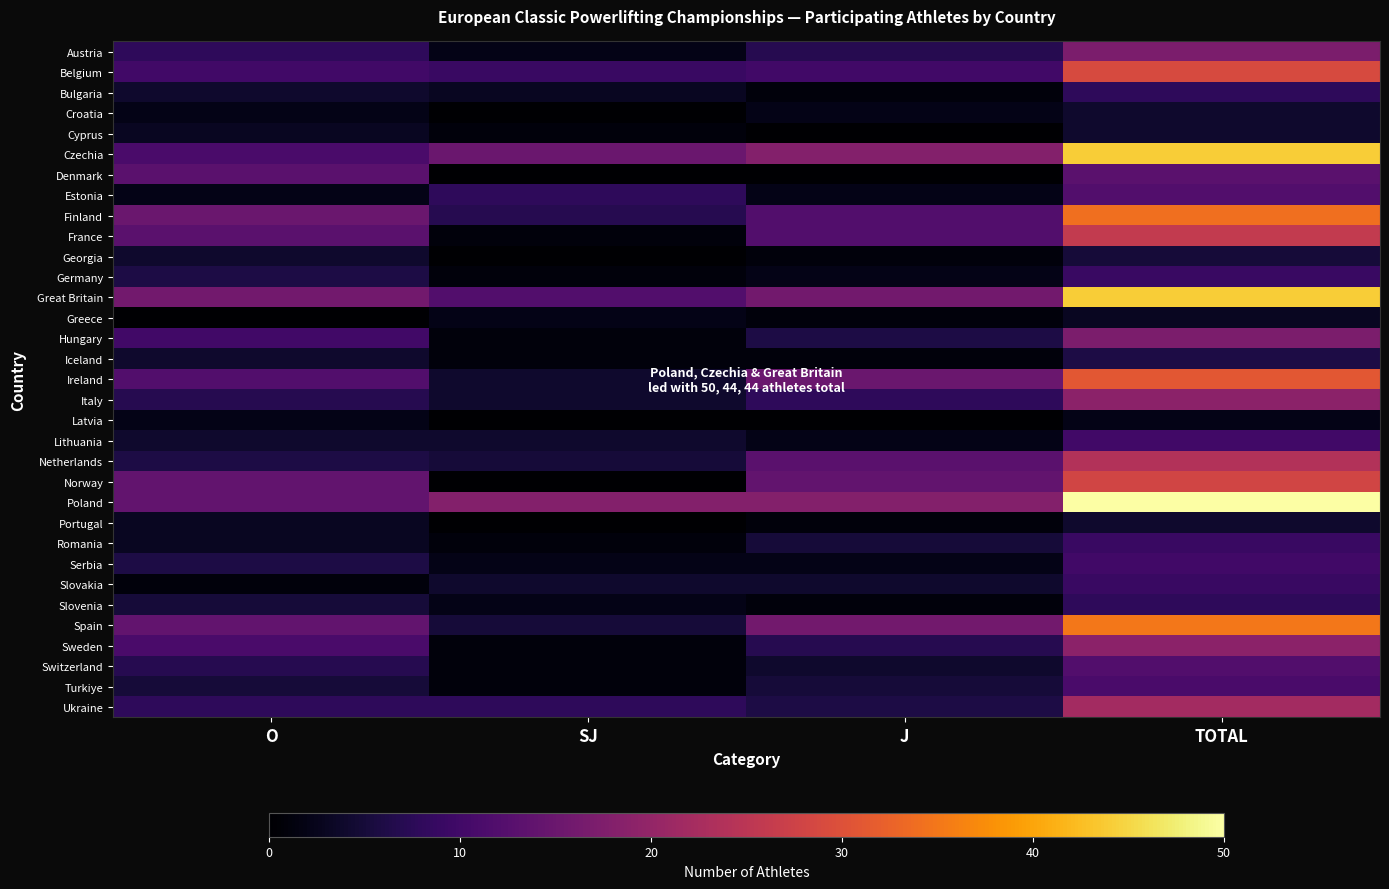

Reading left to right, extract all data points from this chart.

Austria: O=8	SJ=2	J=7	TOTAL=17
Belgium: O=10	SJ=9	J=10	TOTAL=29
Bulgaria: O=4	SJ=3	J=1	TOTAL=8
Croatia: O=2	SJ=0	J=2	TOTAL=4
Cyprus: O=3	SJ=1	J=0	TOTAL=4
Czechia: O=11	SJ=15	J=18	TOTAL=44
Denmark: O=13	SJ=0	J=0	TOTAL=13
Estonia: O=2	SJ=8	J=2	TOTAL=12
Finland: O=15	SJ=7	J=12	TOTAL=34
France: O=13	SJ=1	J=12	TOTAL=26
Georgia: O=4	SJ=0	J=1	TOTAL=5
Germany: O=6	SJ=1	J=2	TOTAL=9
Great Britain: O=16	SJ=12	J=16	TOTAL=44
Greece: O=0	SJ=2	J=1	TOTAL=3
Hungary: O=10	SJ=1	J=6	TOTAL=17
Iceland: O=4	SJ=1	J=1	TOTAL=6
Ireland: O=12	SJ=4	J=15	TOTAL=31
Italy: O=7	SJ=4	J=8	TOTAL=19
Latvia: O=2	SJ=0	J=0	TOTAL=2
Lithuania: O=4	SJ=4	J=2	TOTAL=10
Netherlands: O=6	SJ=5	J=13	TOTAL=24
Norway: O=14	SJ=0	J=14	TOTAL=28
Poland: O=14	SJ=18	J=18	TOTAL=50
Portugal: O=3	SJ=0	J=1	TOTAL=4
Romania: O=3	SJ=1	J=5	TOTAL=9
Serbia: O=6	SJ=2	J=2	TOTAL=10
Slovakia: O=1	SJ=4	J=4	TOTAL=9
Slovenia: O=5	SJ=2	J=1	TOTAL=8
Spain: O=14	SJ=5	J=16	TOTAL=35
Sweden: O=11	SJ=1	J=7	TOTAL=19
Switzerland: O=7	SJ=1	J=4	TOTAL=12
Turkiye: O=5	SJ=1	J=5	TOTAL=11
Ukraine: O=8	SJ=8	J=6	TOTAL=22